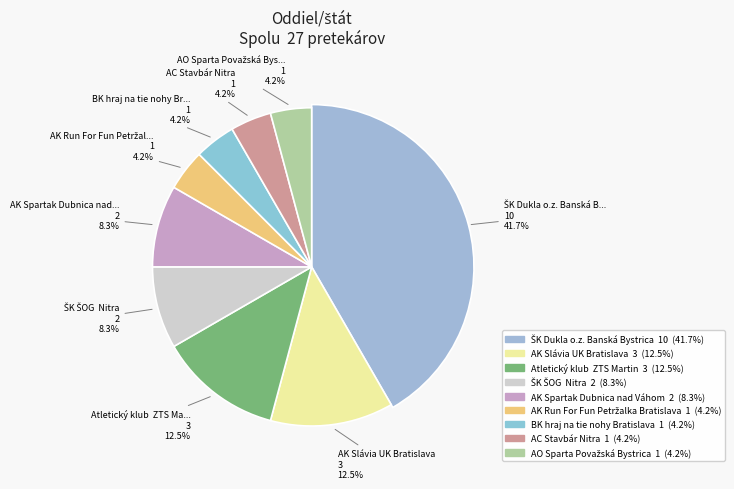

To the nearest percent, what portion does AK Run For Fun Petržalka Bratislava represent?

4%